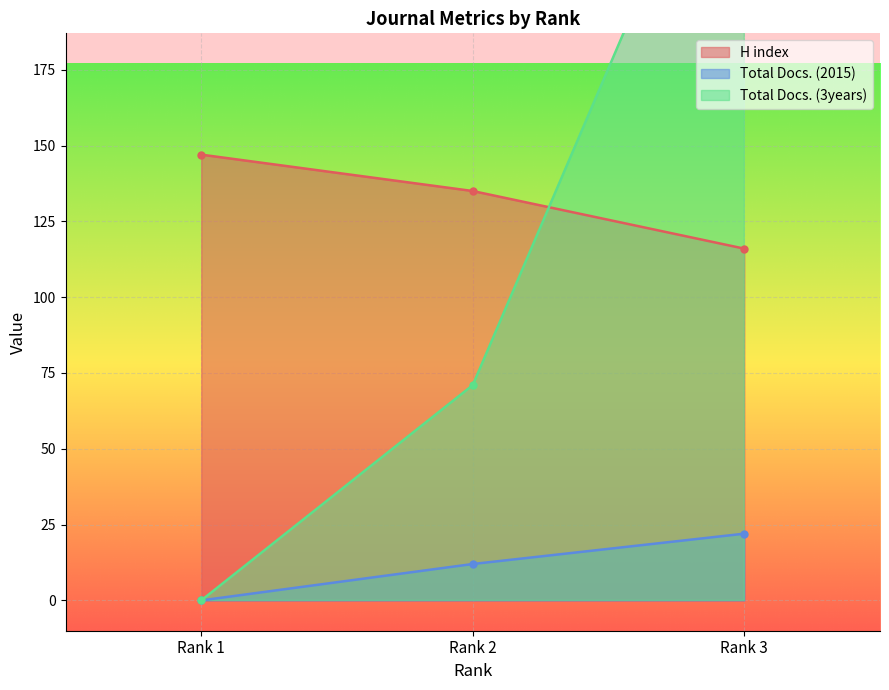

How many H index values are between 116 and 147?

3